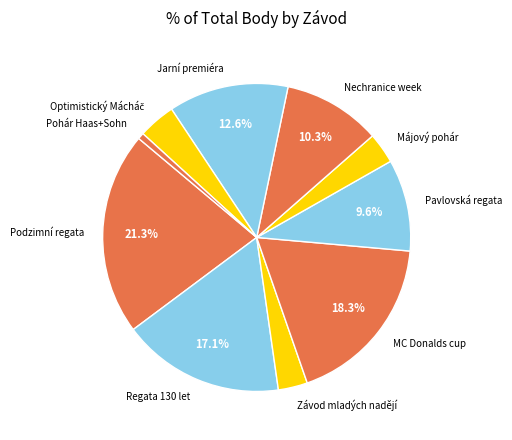

Which has a higher value, Regata 130 let or Jarní premiéra?

Regata 130 let